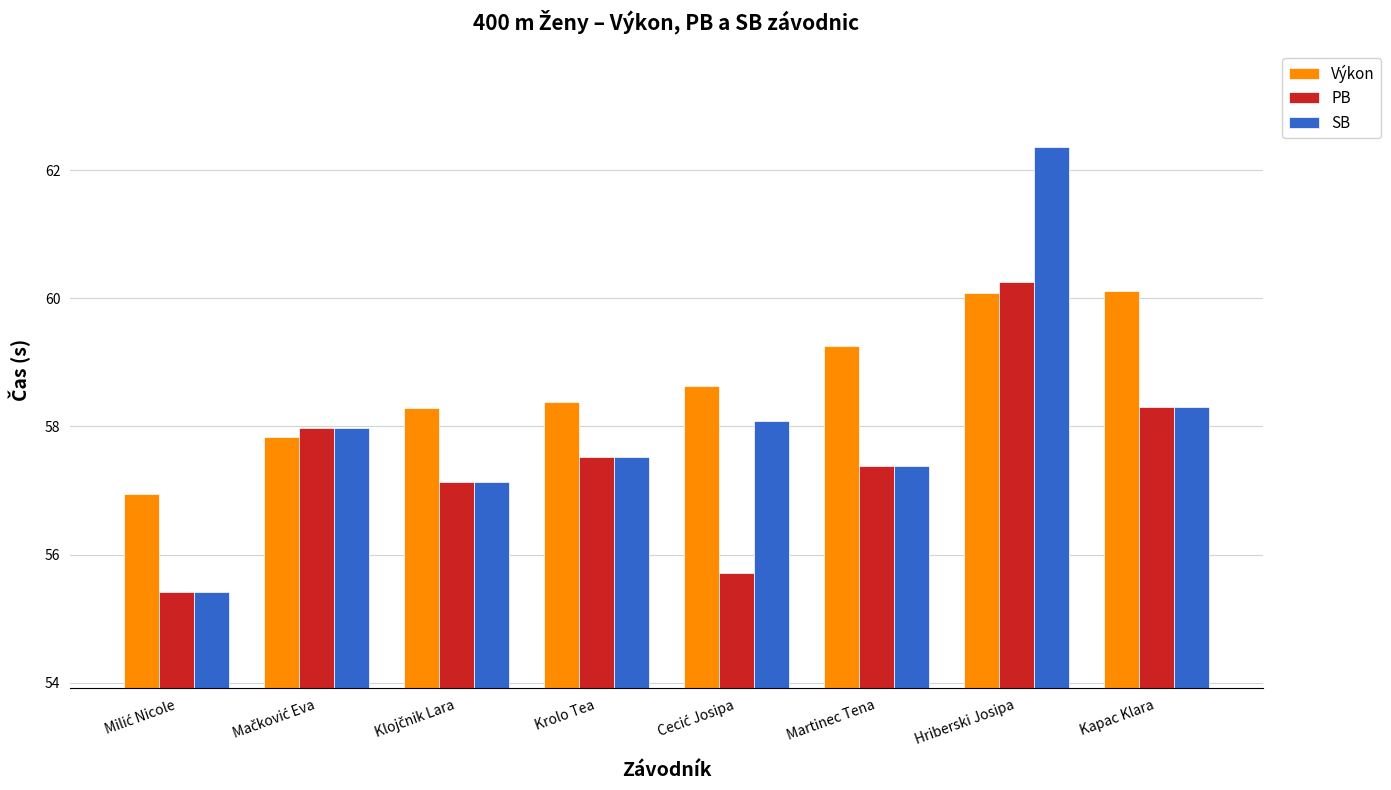

The PB series shows 57.4 at Martinec Tena. True or false?

True